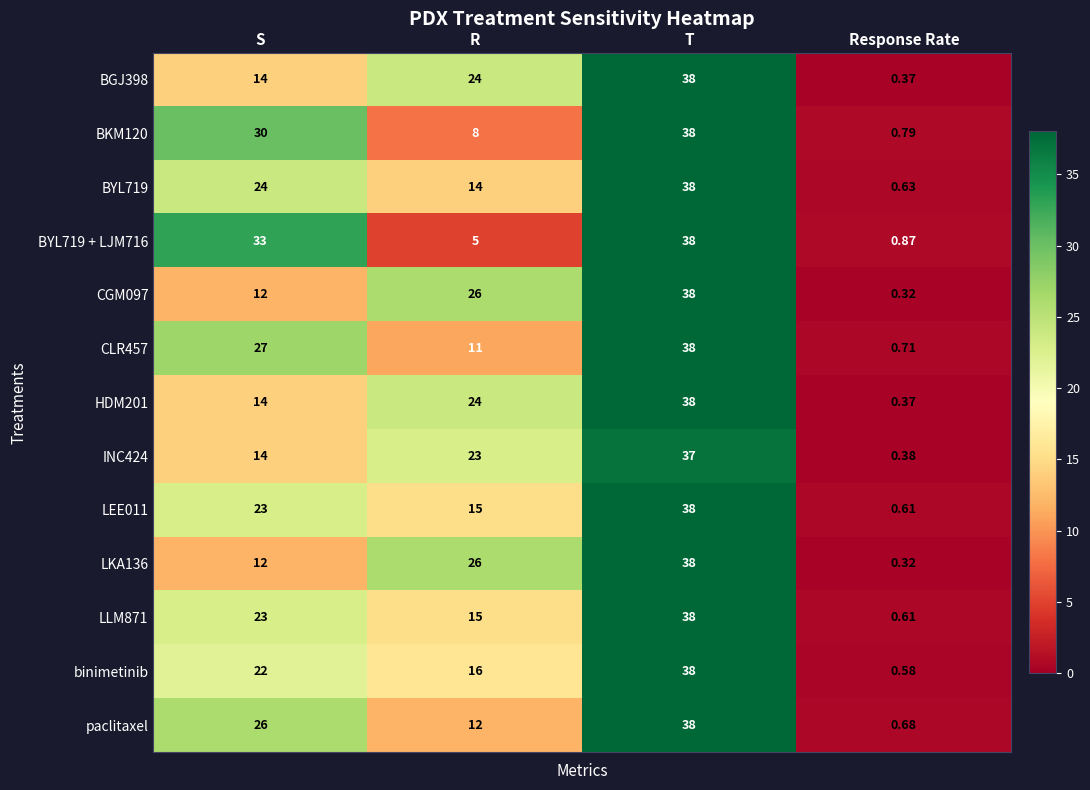

List the labels in order of BYL719 + LJM716 value, largest first.

T, S, R, Response Rate